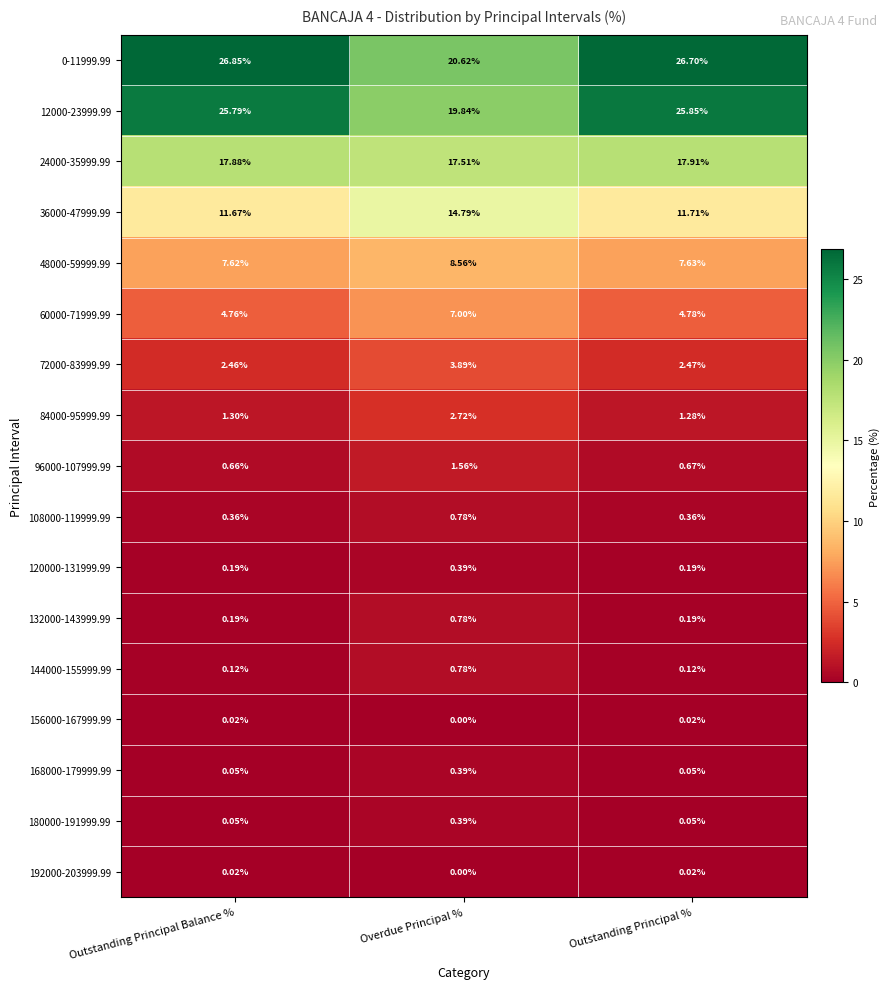

What is the difference between the highest and lowest values at Overdue Principal %?

20.6